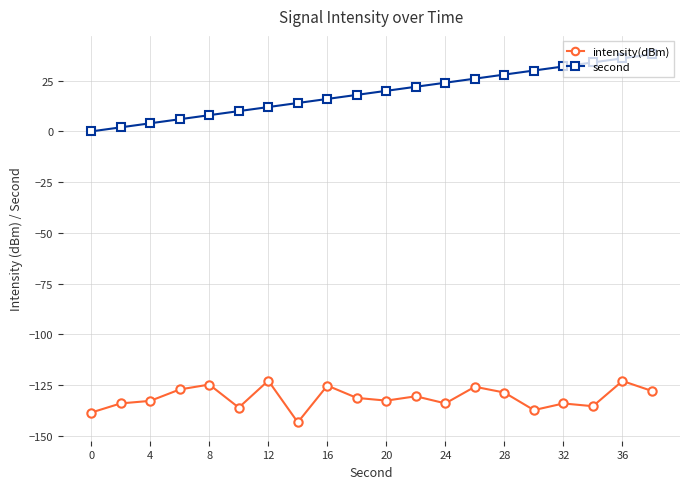

What is the sum of all second values?

380.0